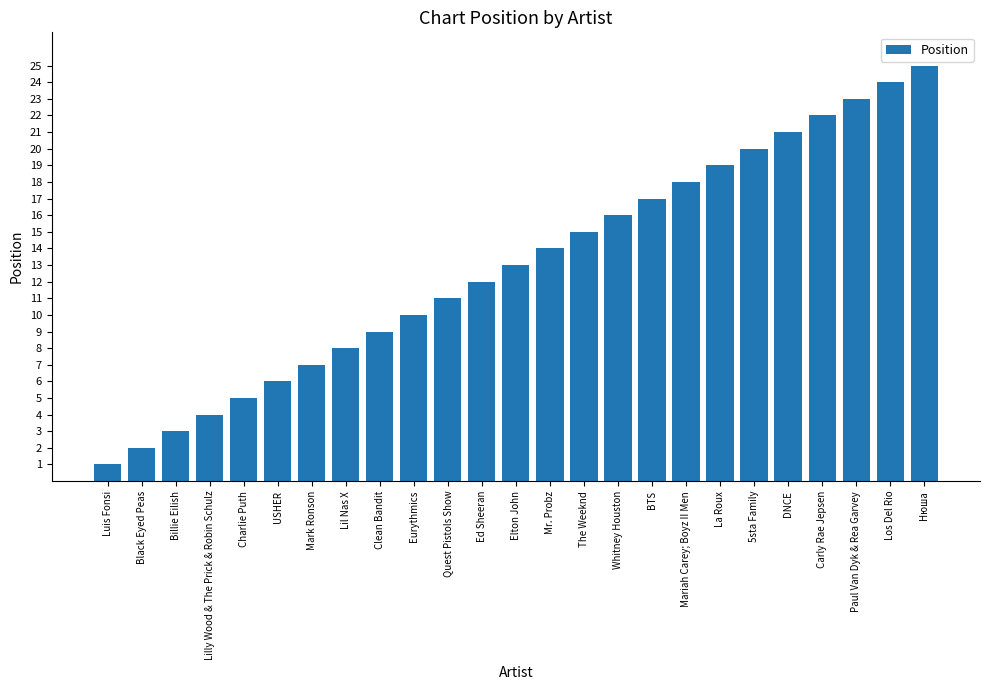

What is the sum of the values at Нюша and BTS?

42